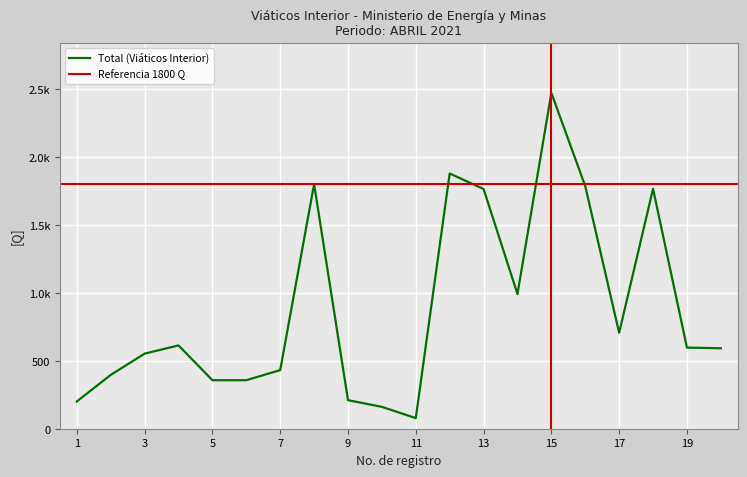

What is the difference between the values at 4 and 7?

181.5